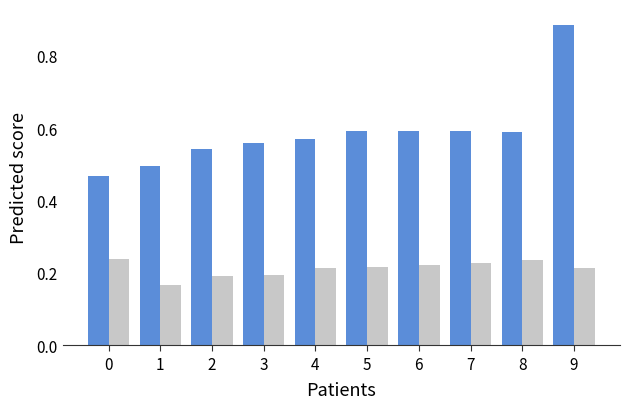

Which label corresponds to the largest value in the chart?

9